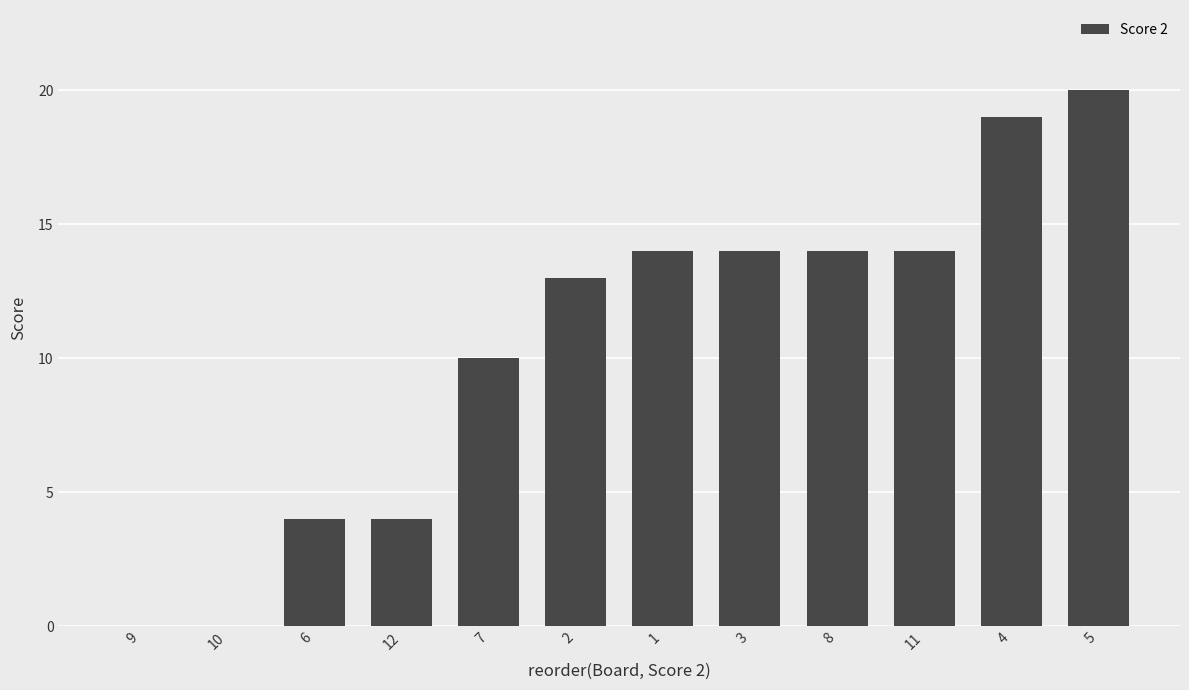

True or false: the data shows 0 at 9.

True